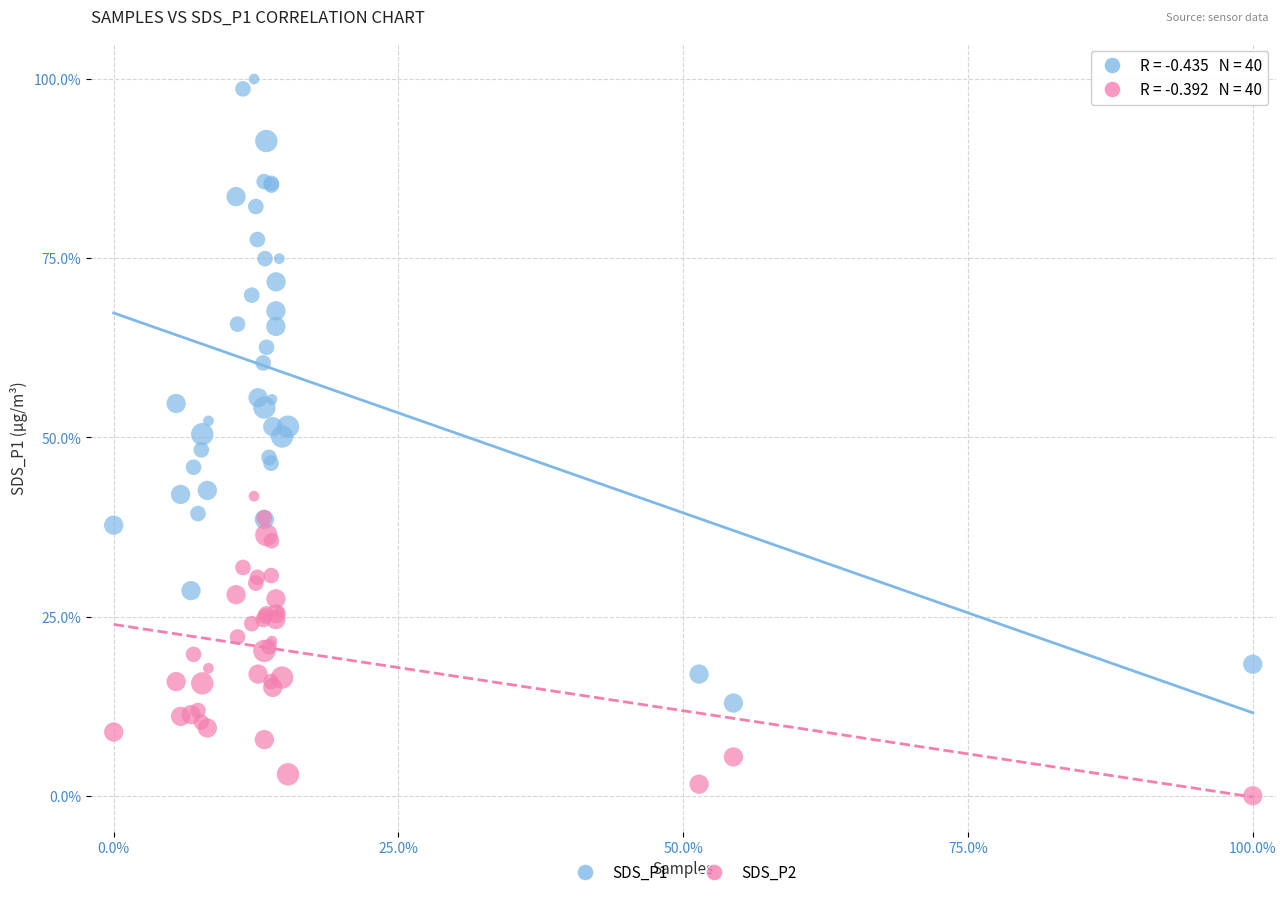

Which series has the largest Y range (max minus min)?

SDS_P1